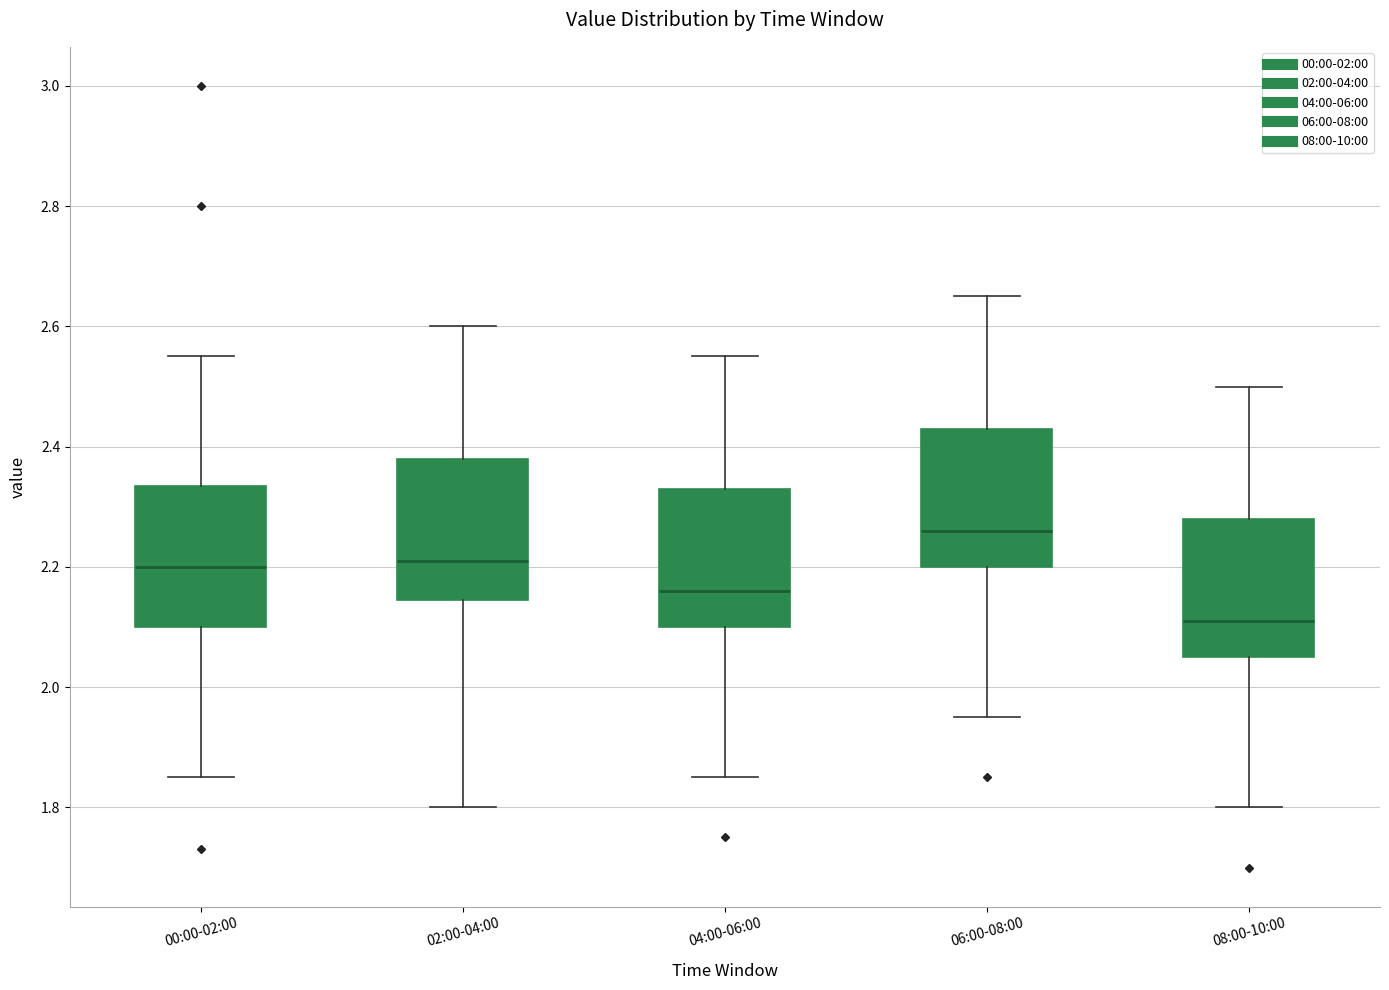

Where does the lower whisker of the box for 06:00-08:00 end on the y-axis? The values are not printed on the chart, so give them approximately, as read against the axis.

1.96